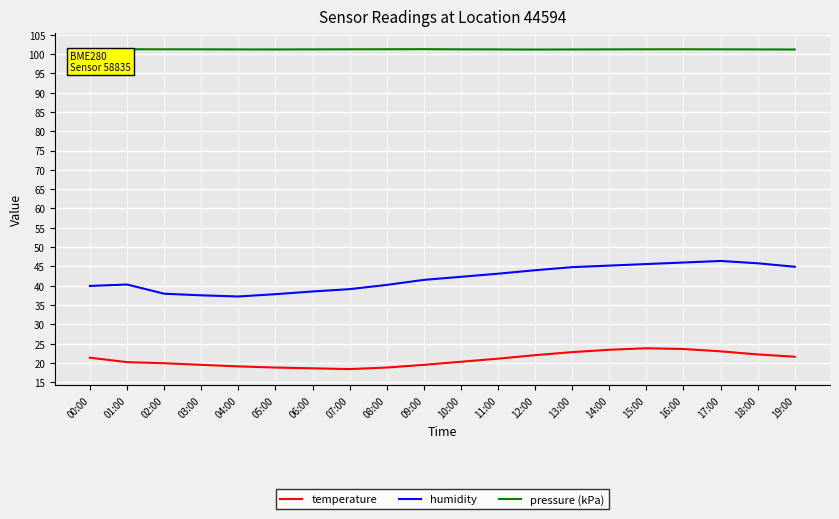

How many lines are shown in the chart?

3